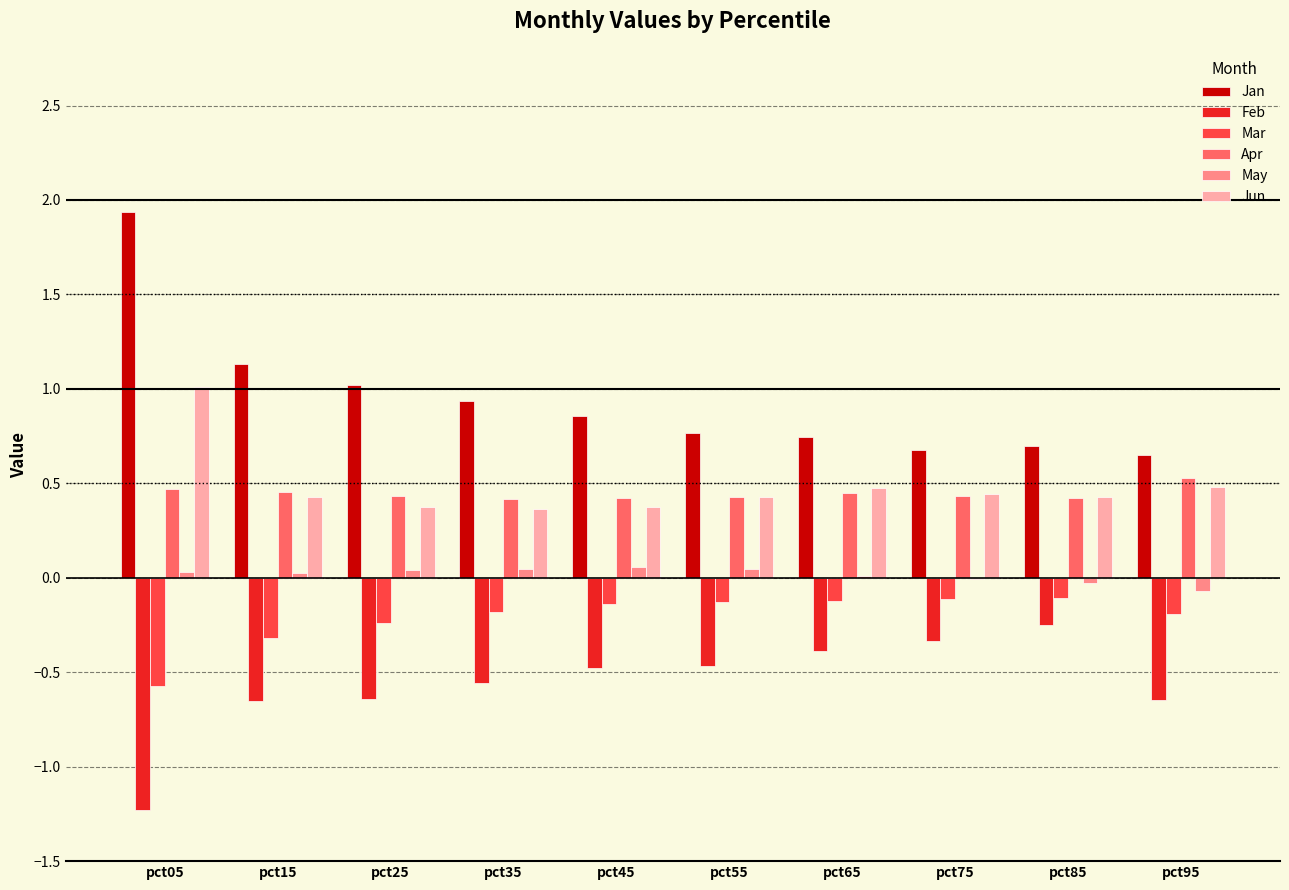

The Feb series shows -0.6 at pct95. True or false?

True